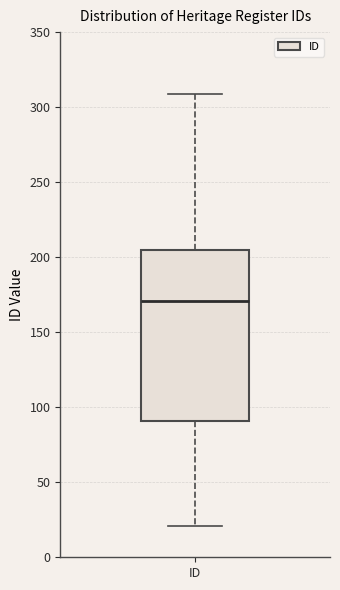

Transcribe this box plot: give where the median line is, the range the box spans, and where the two whiskers end, as read against the y-axis. The values are not printed on the chart, so give them approximately, as read against the axis.

median 170, box 90 to 205, whiskers 20 to 310